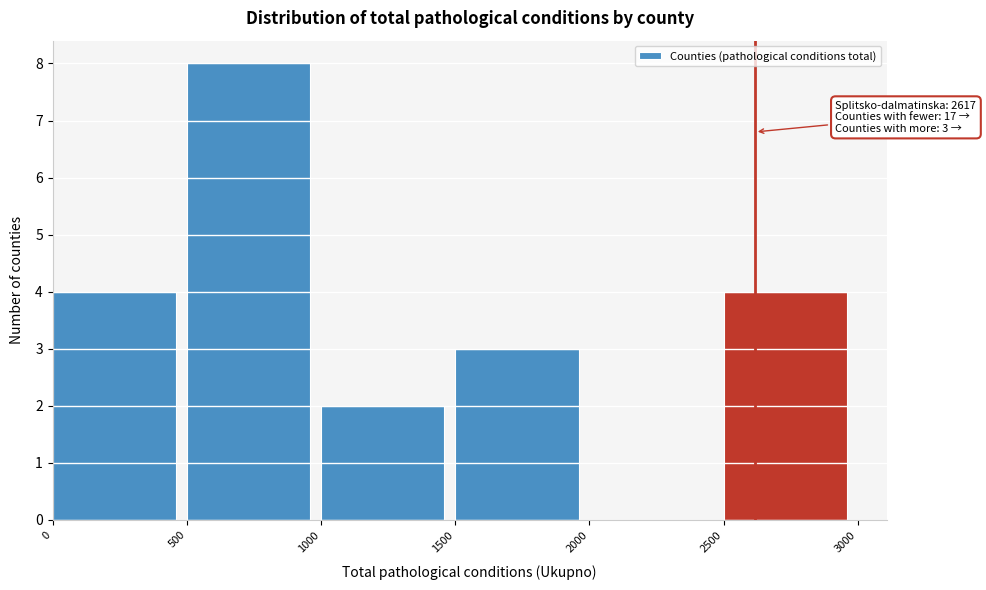

Which range on the x-axis has the tallest bar?

500 to 1000